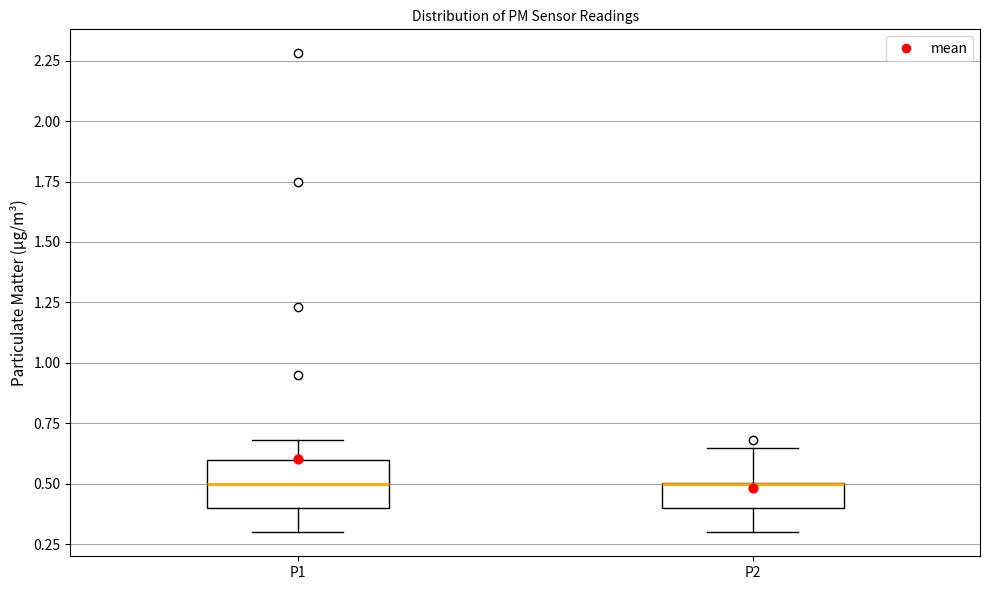

Reading left to right, transcribe this box plot: for each box, give where its median line is, the range the box spans, and where its two whiskers end, as read against the y-axis. The values are not printed on the chart, so give them approximately, as read against the axis.

P1: median 0.50, box 0.40 to 0.60, whiskers 0.30 to 0.70
P2: median 0.50 (drawn on the box's upper edge), box 0.40 to 0.50, whiskers 0.30 to 0.65